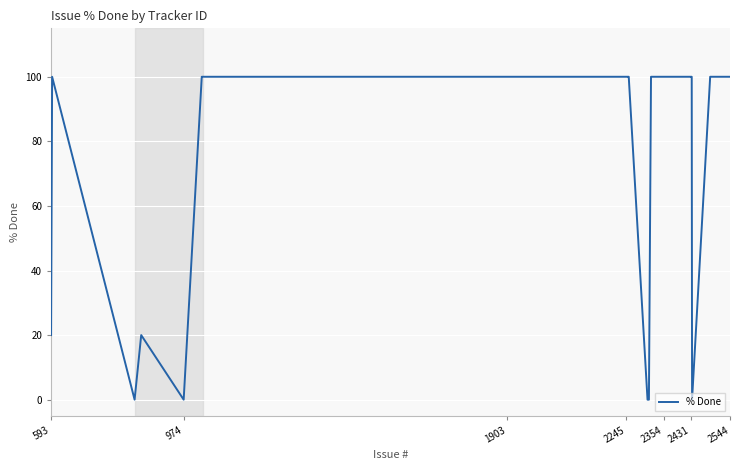

What is the greatest value displayed?

100